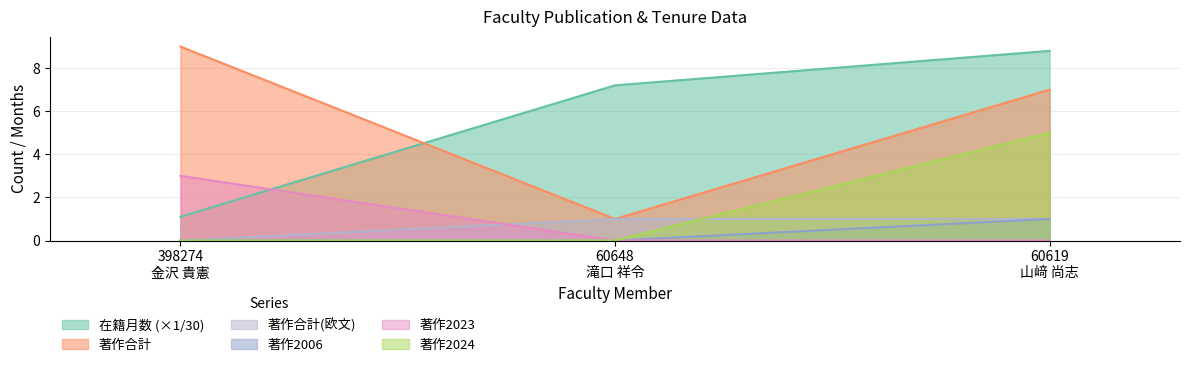

Reading right to left, transcribe all the data shown in this chart.

在籍月数: 8.8	7.2	1.1
著作合計: 7.0	1.0	9.0
著作合計(欧文): 1.0	1.0	0.0
著作2006: 1.0	0.0	0.0
著作2023: 0.0	0.0	3.0
著作2024: 5.0	0.0	0.0